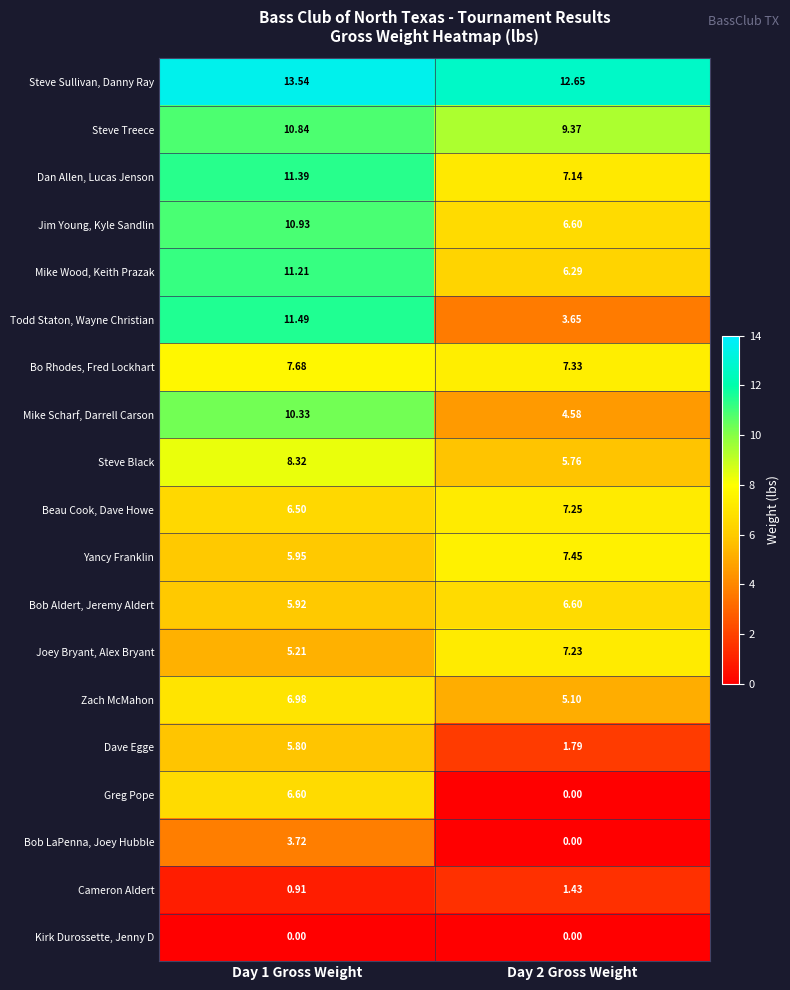

Count the number of categories in the chart.

2